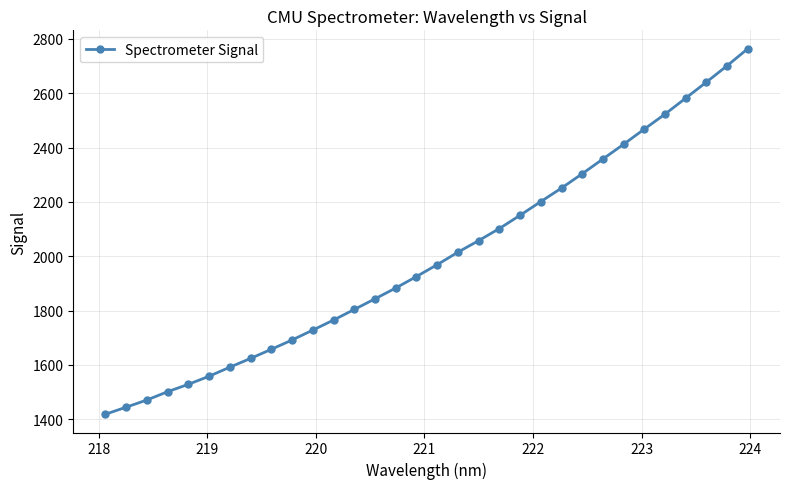

What is the minimum value shown in the chart?

1418.6